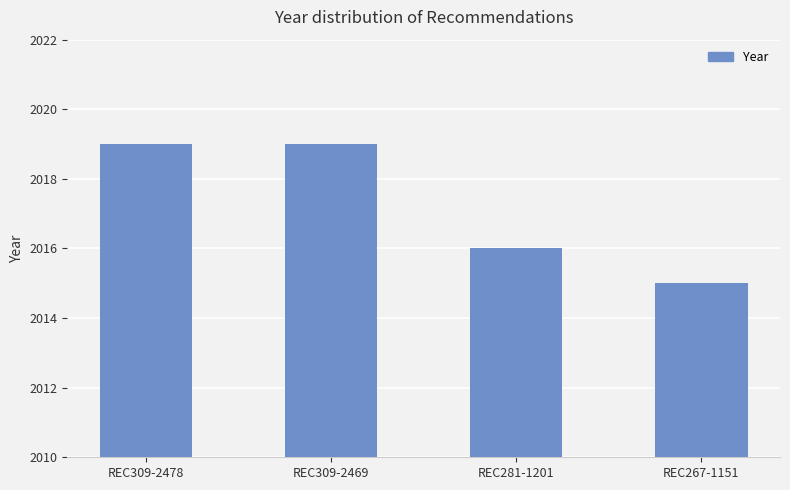

What is the difference between the maximum and minimum values?

4